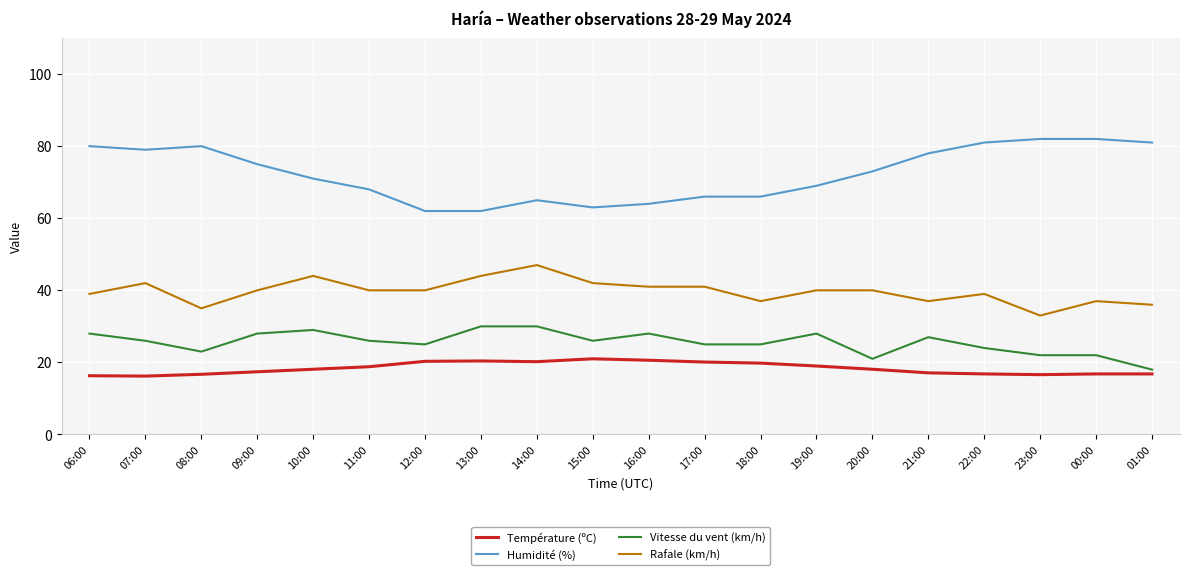

True or false: Température (ºC) and Rafale (km/h) intersect in this chart.

False